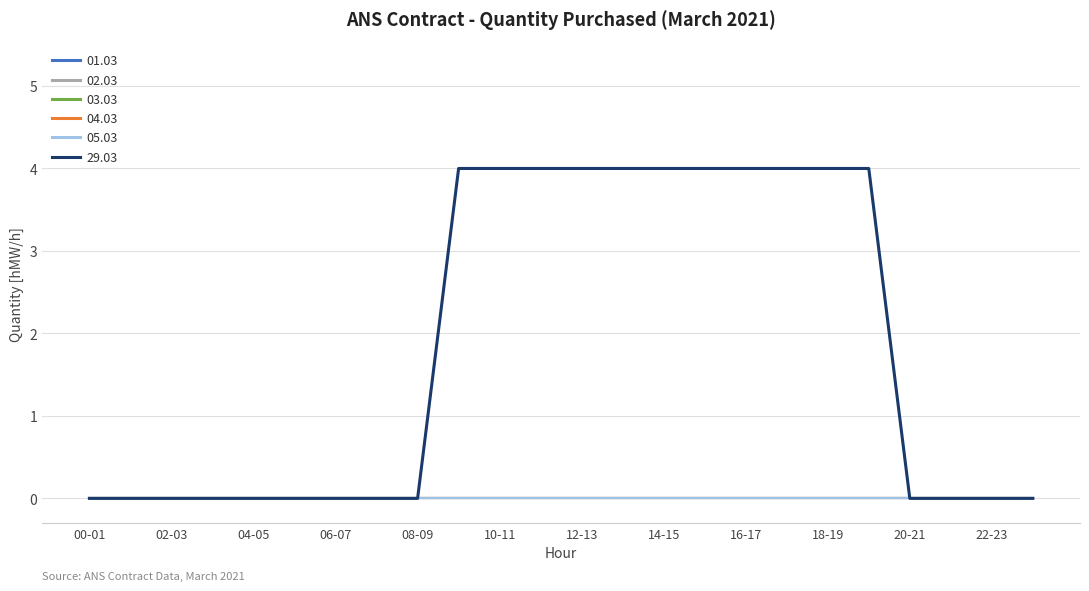

Which label corresponds to the smallest value in the chart?

00-01